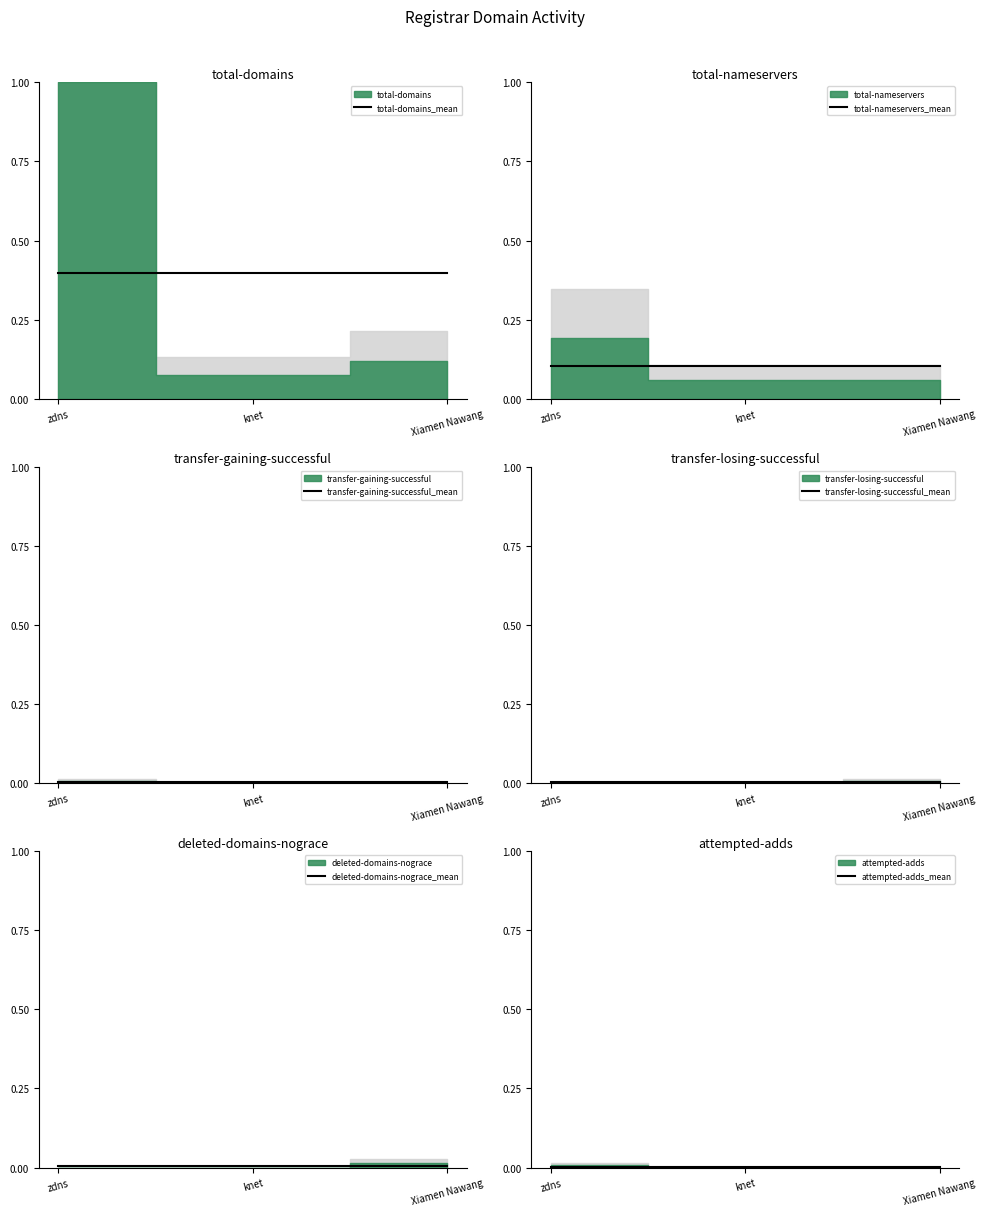

The transfer-losing-successful_mean series shows 0.0 at knet. True or false?

True